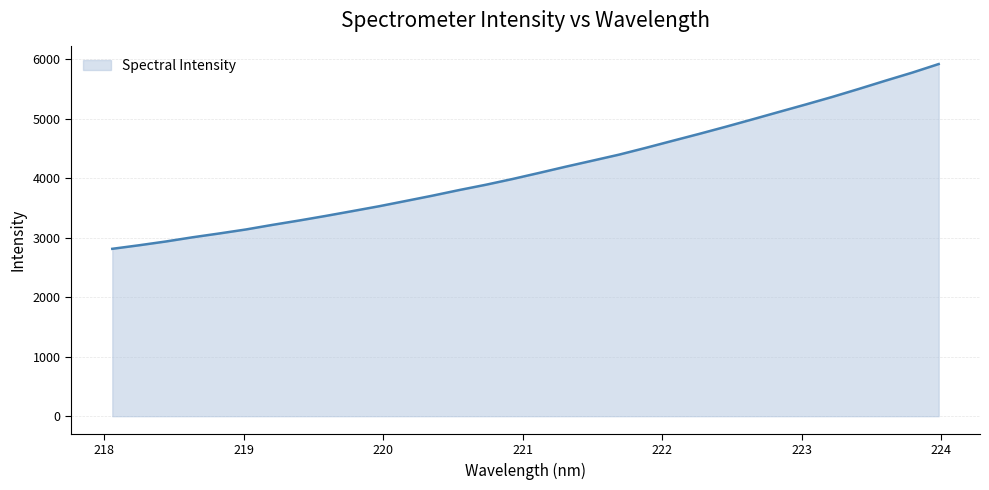

What is the difference between the maximum and minimum values?

3104.1